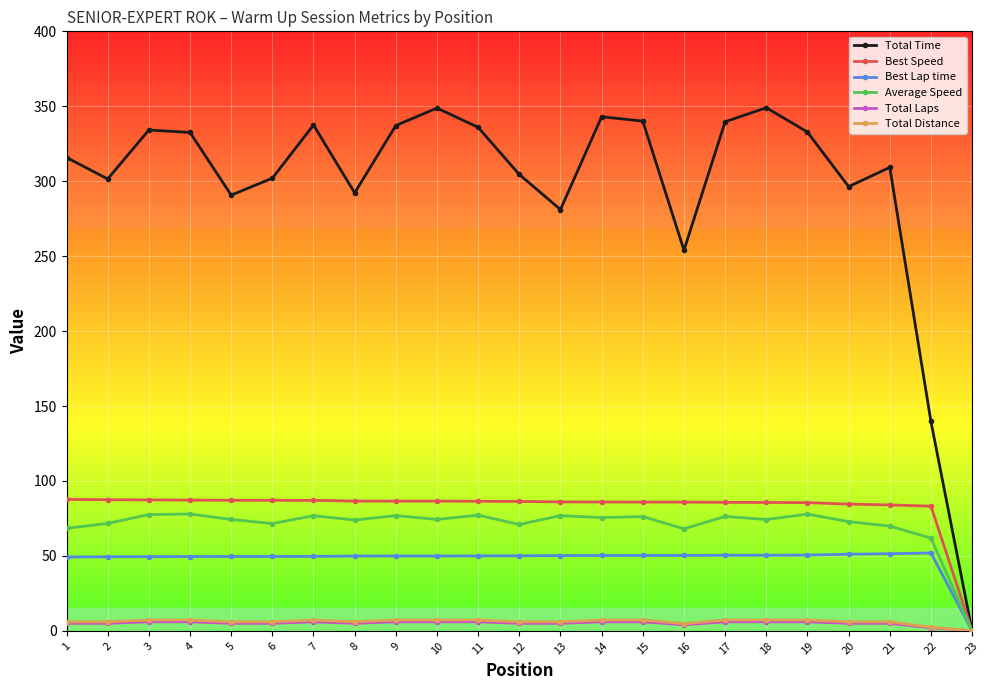

What is the value of the Total Laps point at the 15th from the left?

6.0